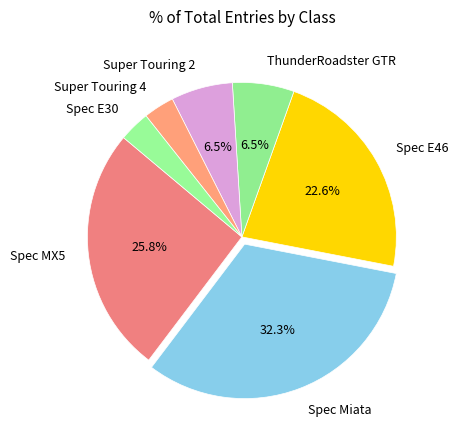

Combined, do Spec E46 and Super Touring 2 account for over 50%?

No